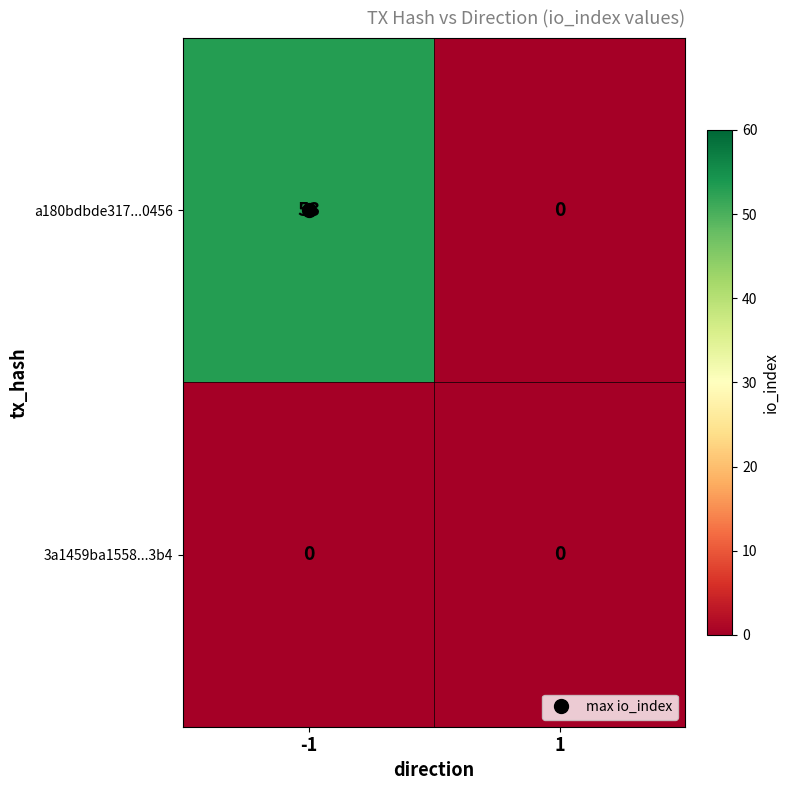

What is the maximum value shown in the chart?

53